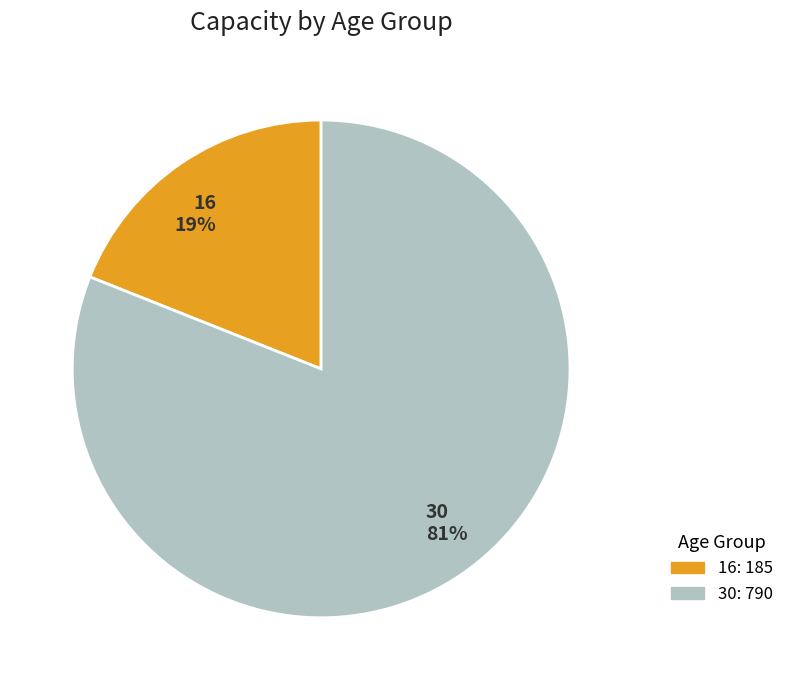

Which category accounts for the majority?

30